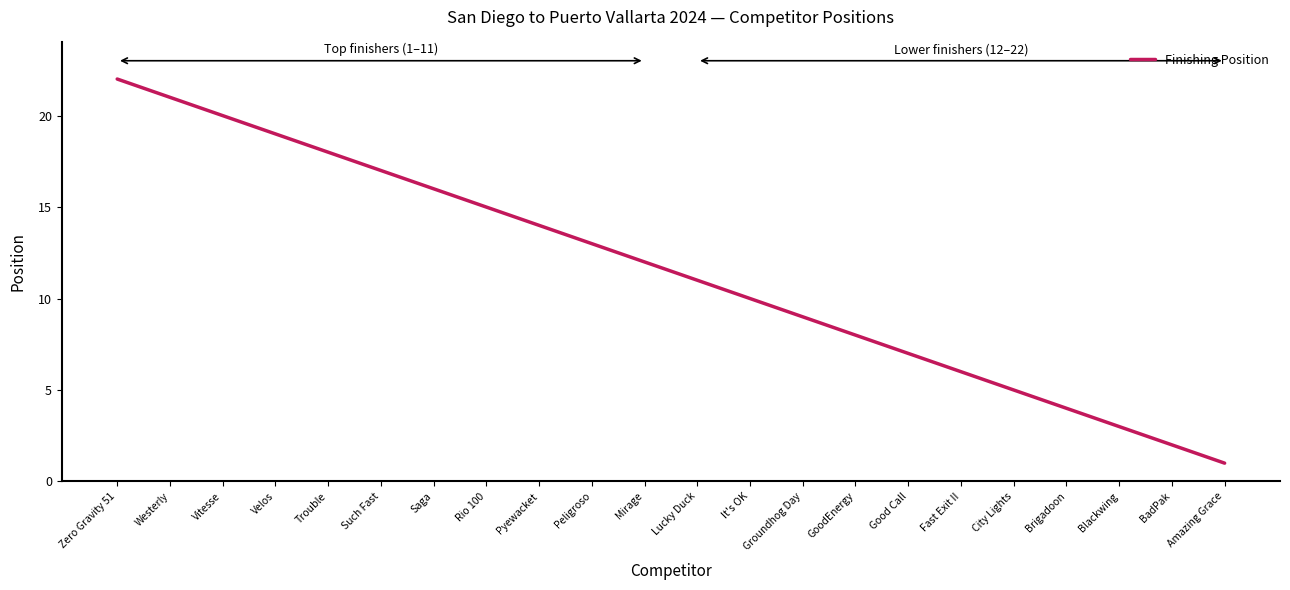

True or false: there are more than 1 points higher than both neighbors.

False